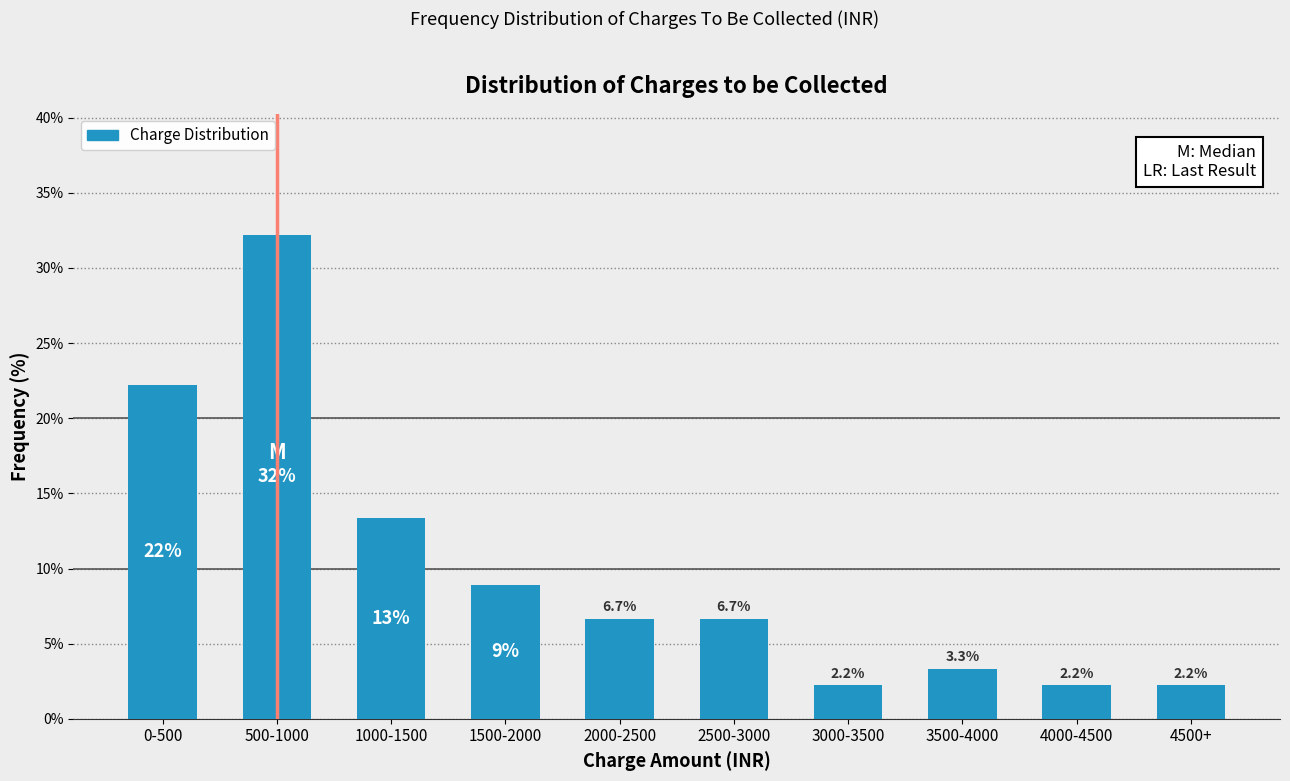

Reading left to right, what are all the values shown in this chart?

22.2	32.2	13.3	8.9	6.7	6.7	2.2	3.3	2.2	2.2